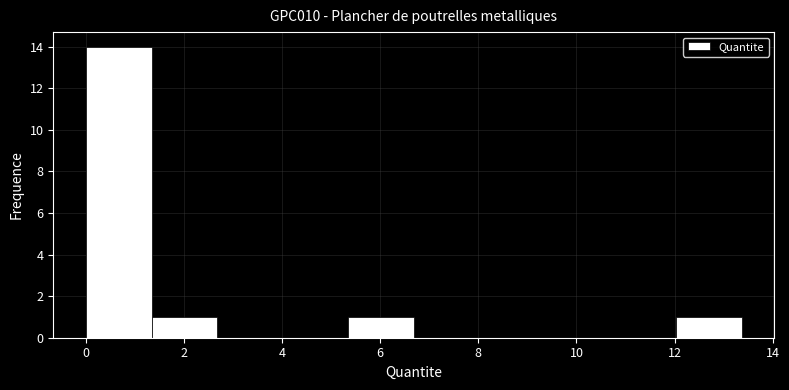

What is the height of the bar covering 5.4 to 6.6 on the x-axis? Neither the bar edges nor the heights are printed on the chart, so give them approximately, as read against the axes.

1